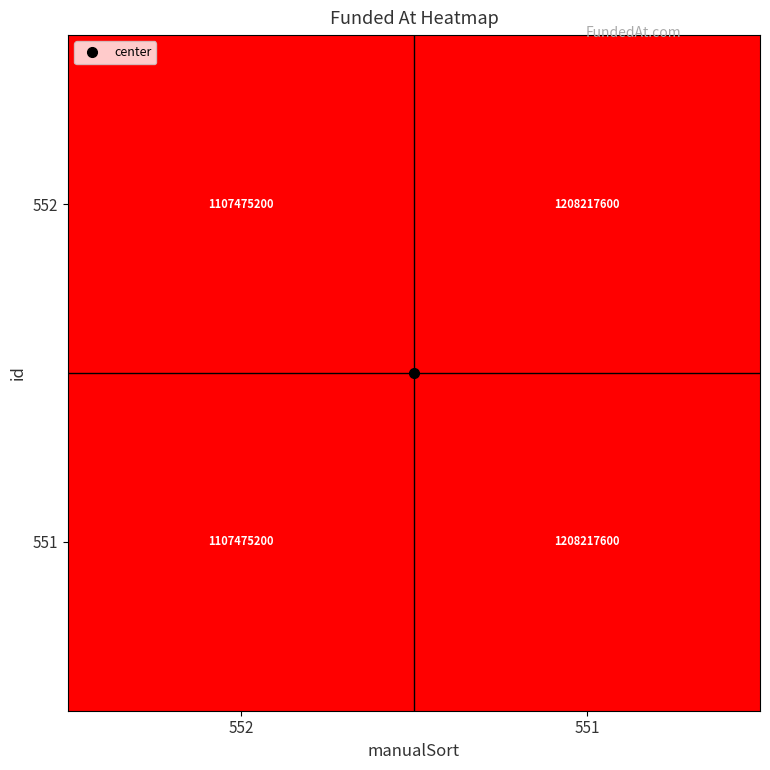

Which category has the highest value across all series?

551